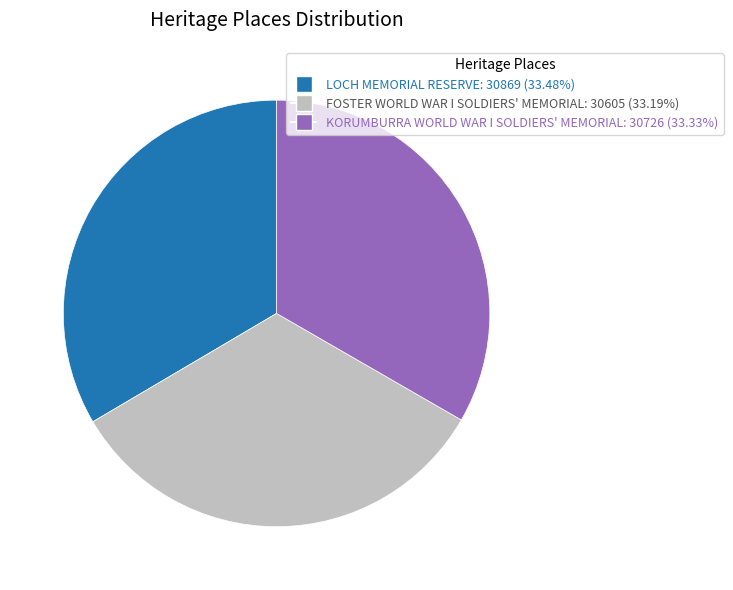

Is it true that KORUMBURRA WORLD WAR I SOLDIERS' MEMORIAL is 23% of the pie?

False